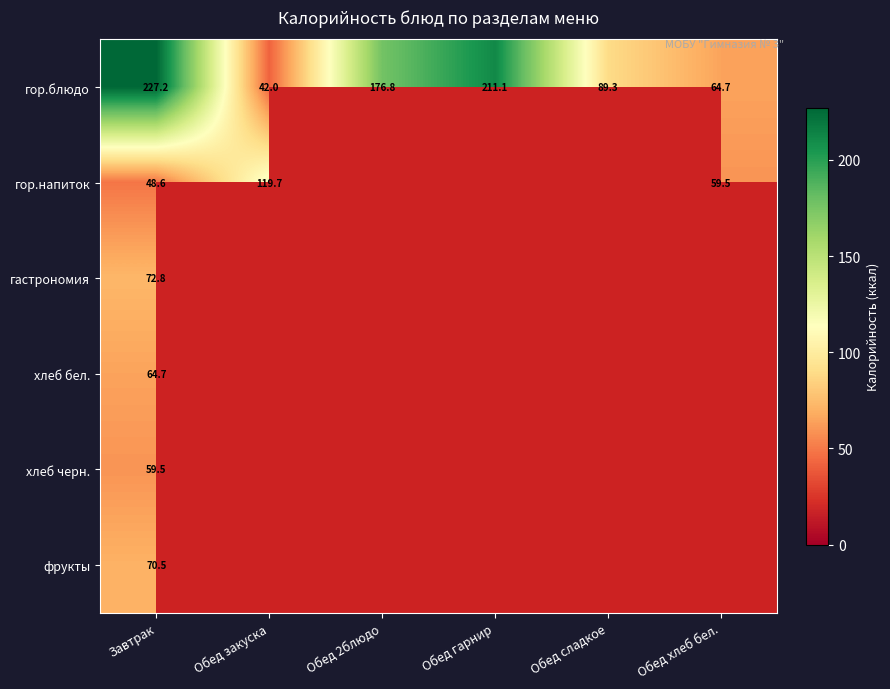

True or false: гастрономия has a value of 16.0 at Завтрак.

False